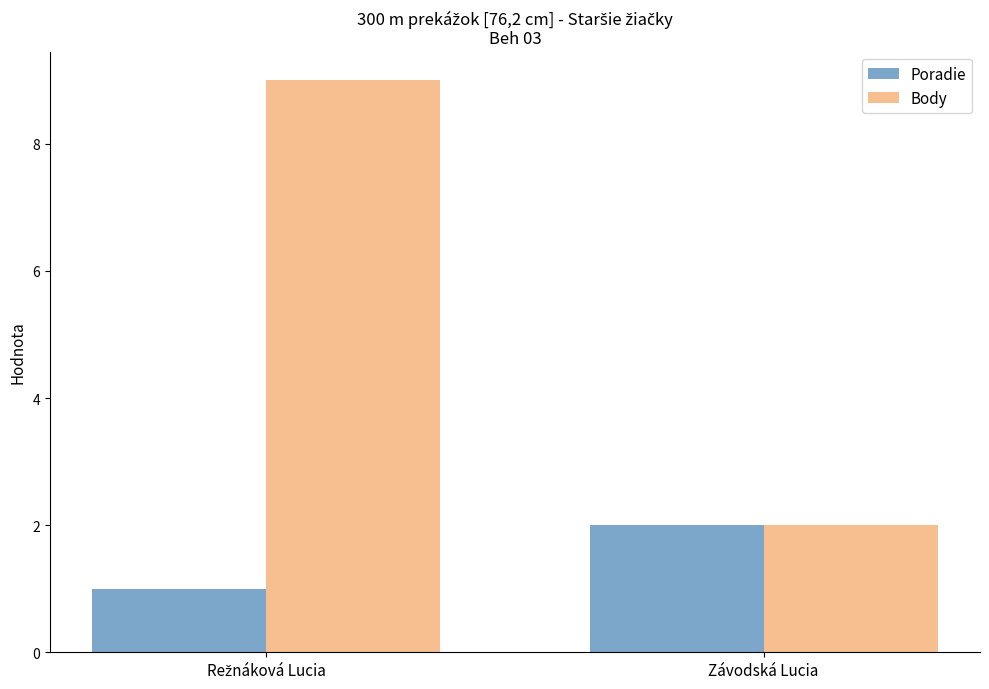

Are the bars grouped side by side (vs. stacked)?

Yes